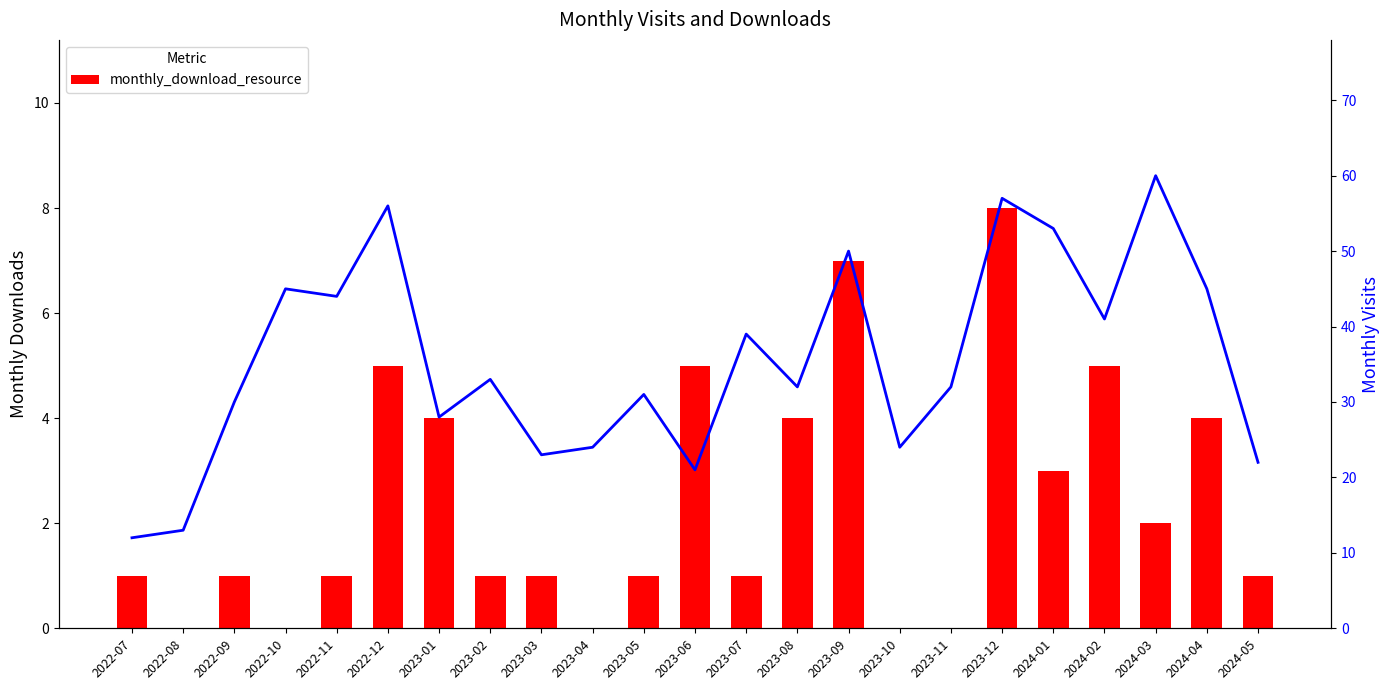

How many groups of bars are there?

23